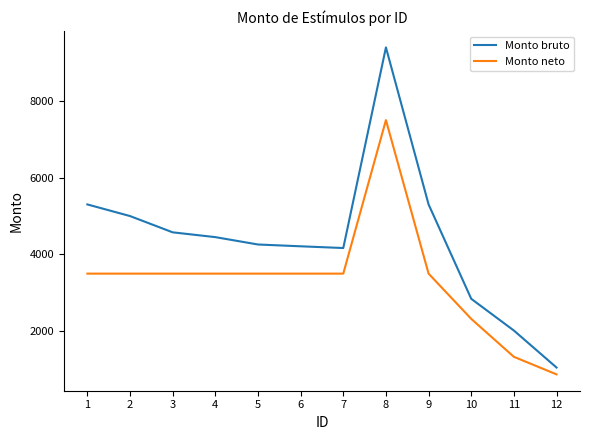

List the series in order of their overall mean, lowest first.

Monto neto, Monto bruto